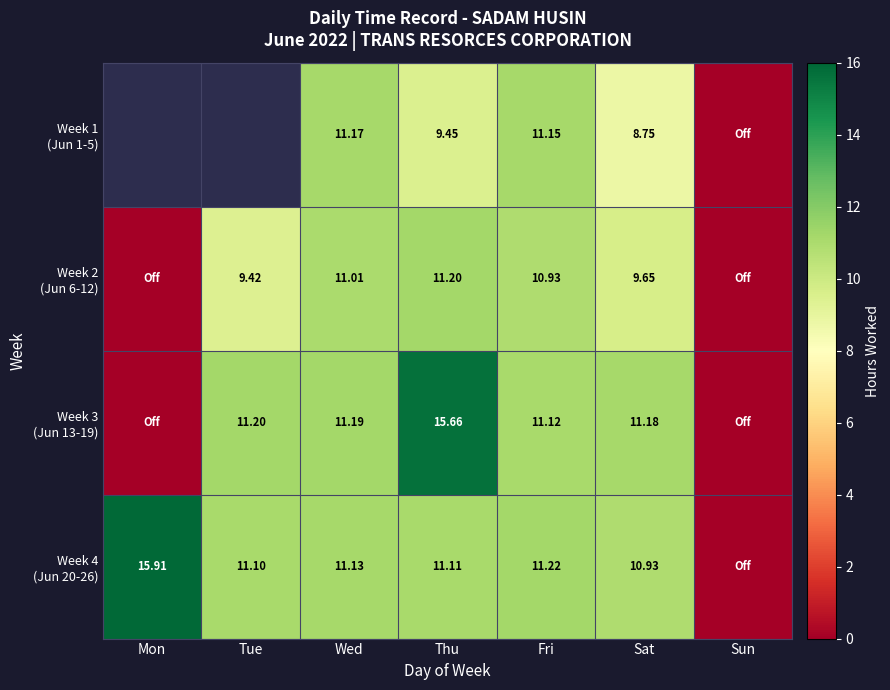

How many values in the Week 3 (Jun 13-19) series exceed 11?

5